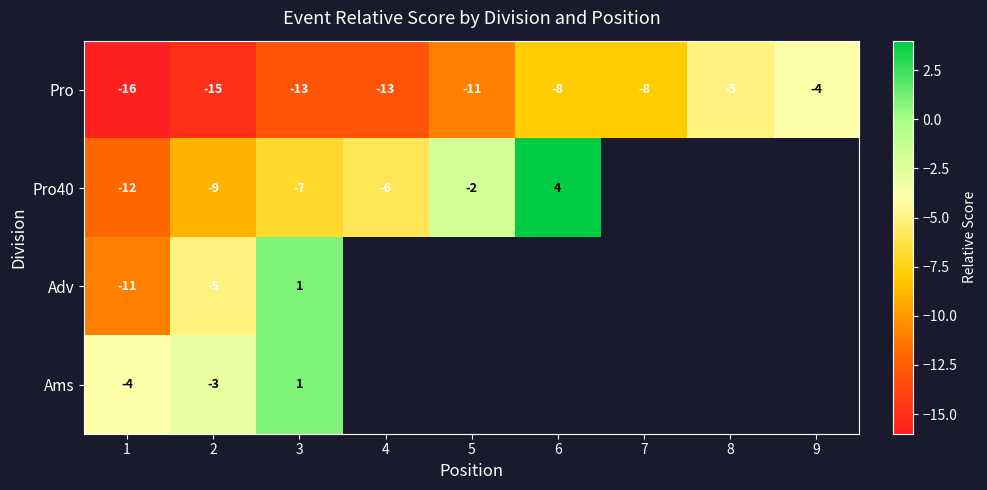

What is the total value across all series at 1?

-43